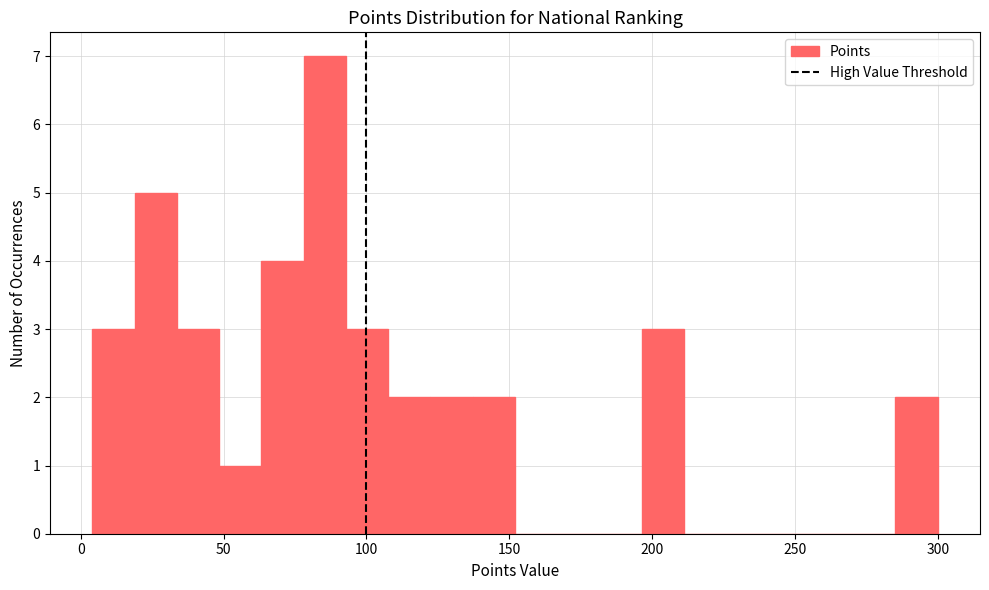

Read against the x-axis, roughly where is the centre of the tallest bar?

85